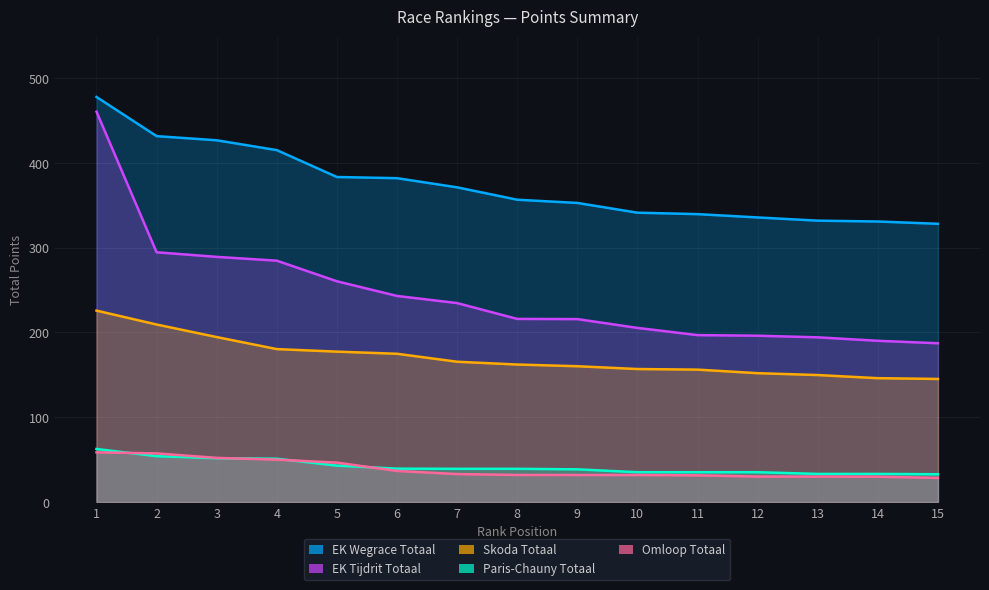

What is the sum of all EK Wegrace Totaal values?

5604.8